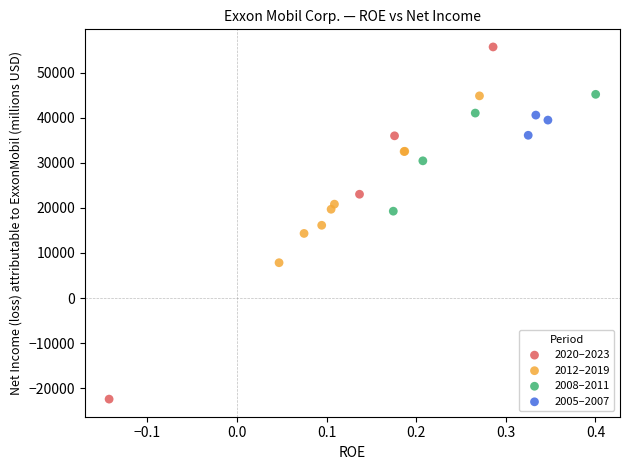

What are all the series names shown in the legend?

2020–2023, 2012–2019, 2008–2011, 2005–2007